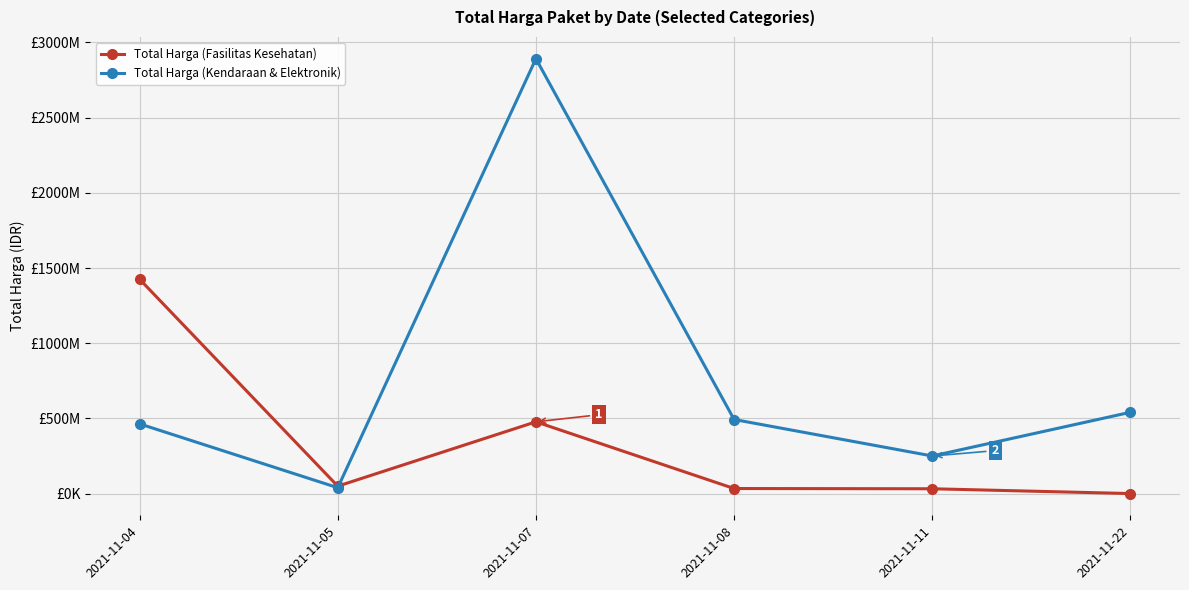

At which label does Total Harga (Fasilitas Kesehatan) reach its minimum?

2021-11-22